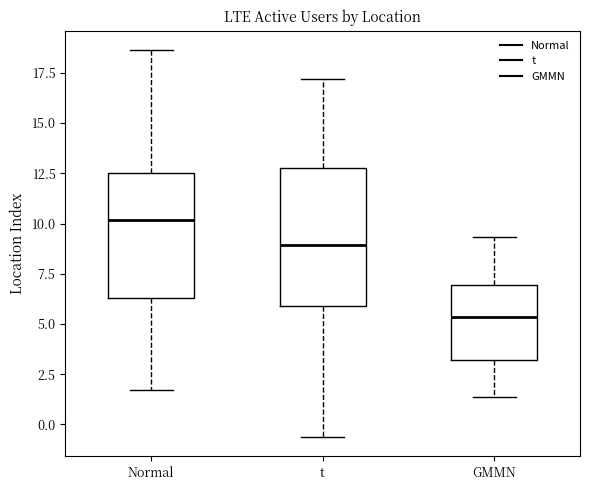

Where is the upper edge of the box for t on the y-axis? The values are not printed on the chart, so give them approximately, as read against the axis.

13.0